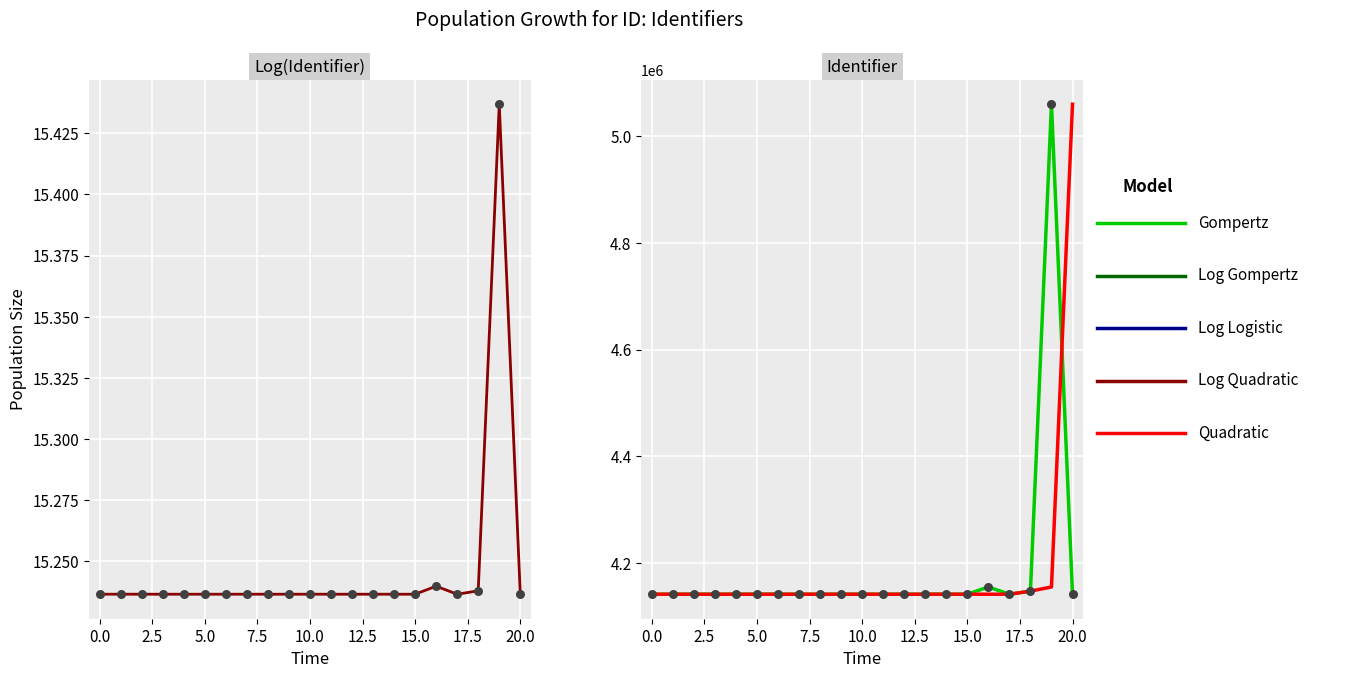

At which category is the sum across all series the highest?

19